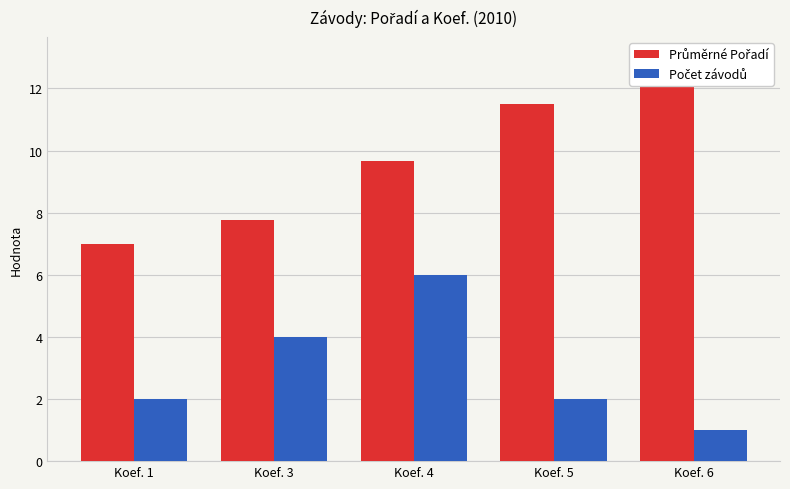

How many groups of bars are there?

5